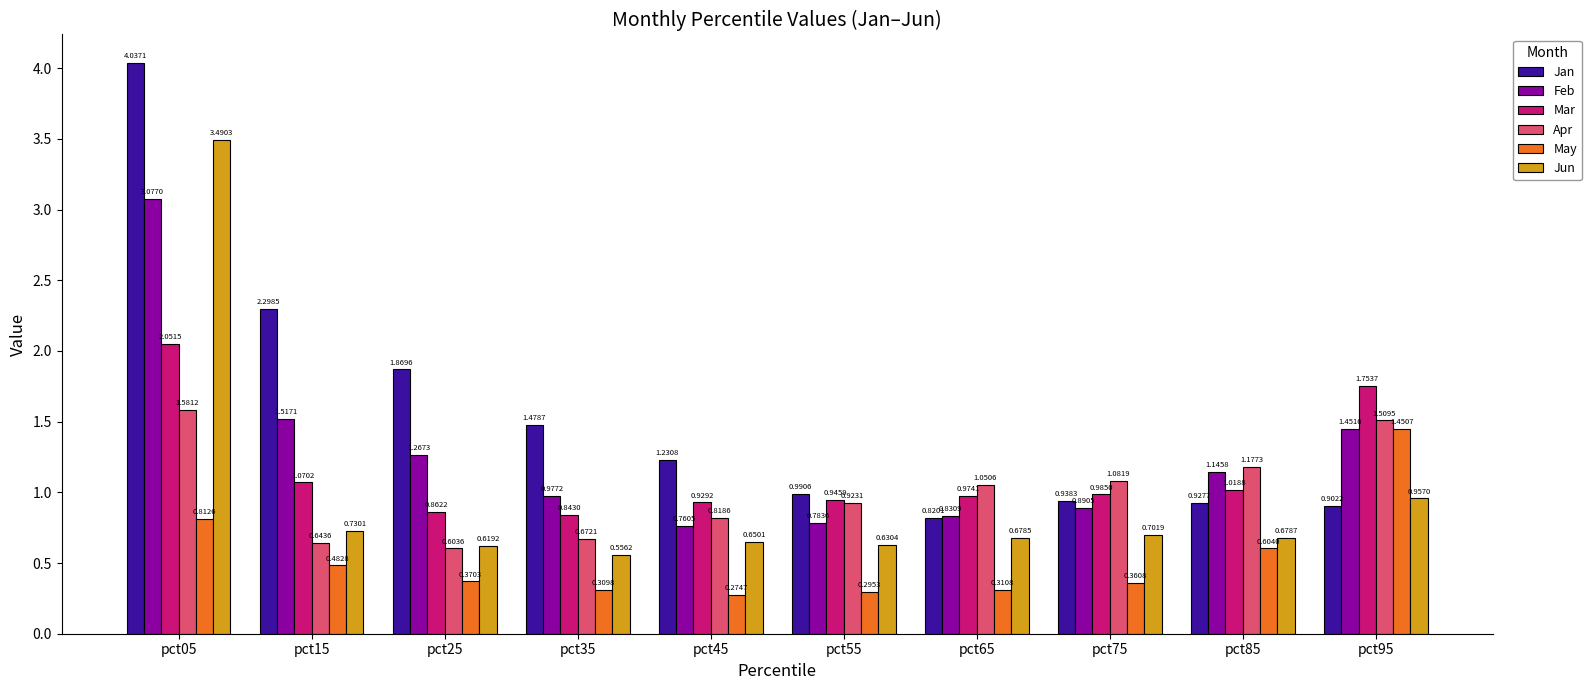

What is the difference between the maximum and minimum values in the Jan series?

3.2